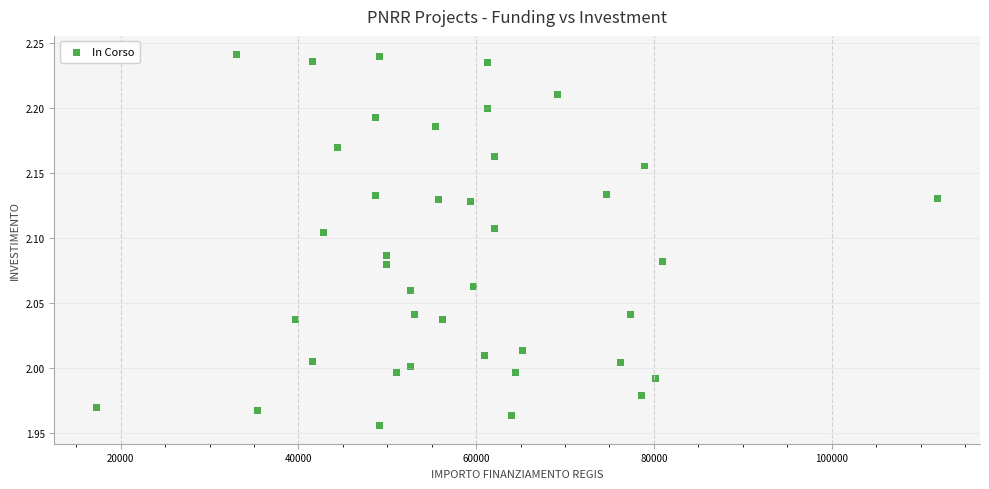

What is the range of X values (max minus min)?

94665.7